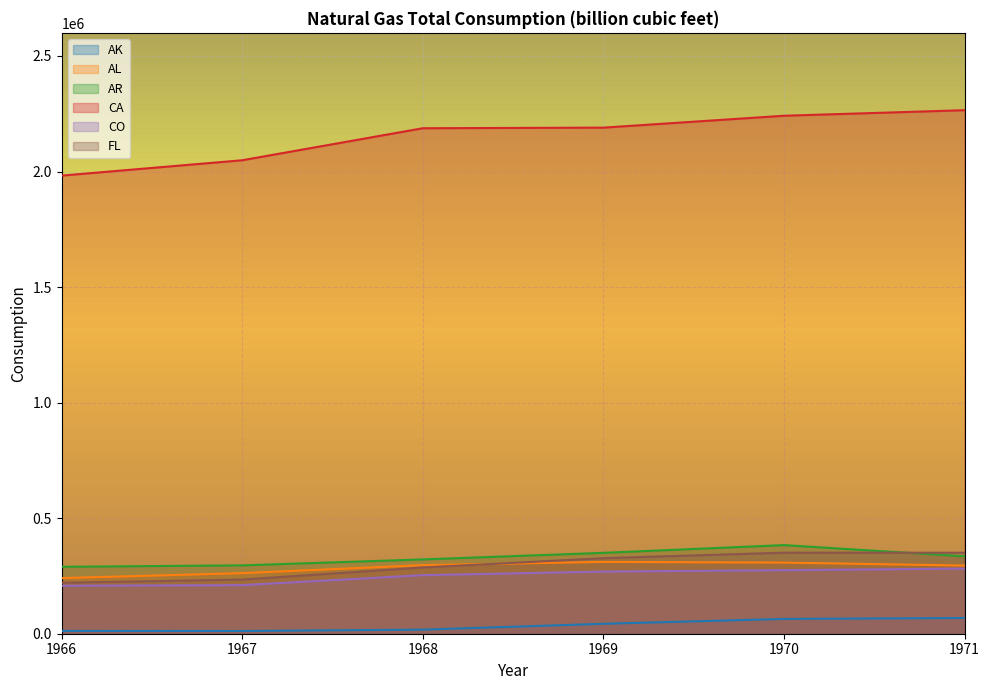

At which label does CA first exceed 2189883?

1970